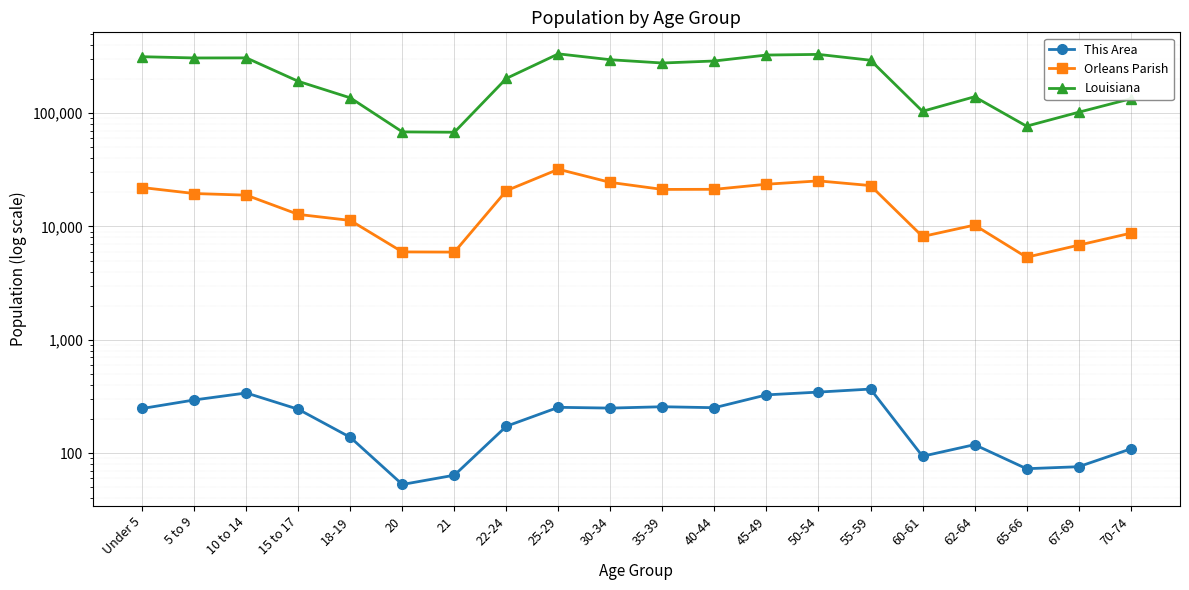

What are all the series names shown in the legend?

This Area, Orleans Parish, Louisiana